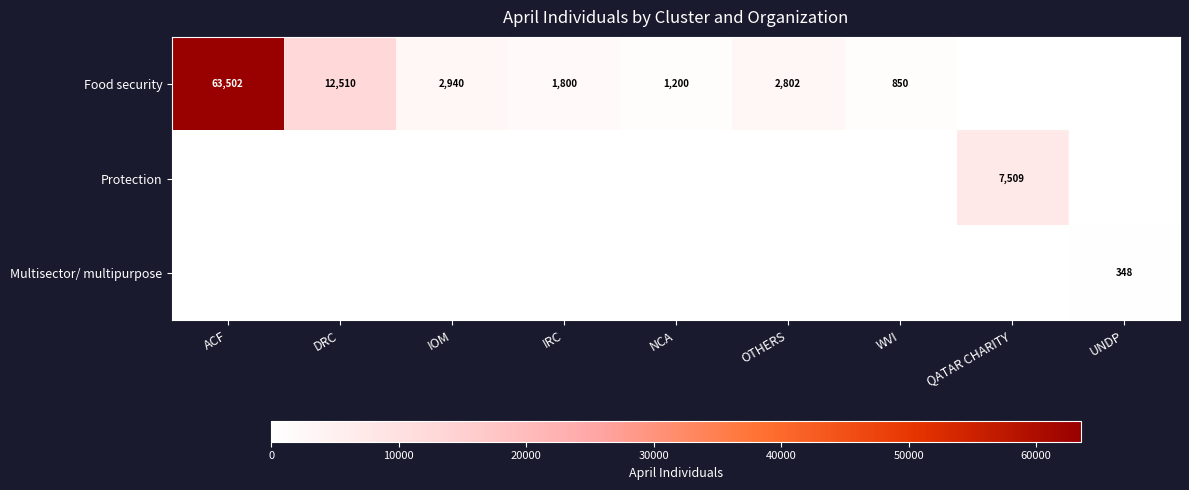

What is the sum of the Food security values at IRC and ACF?

65302